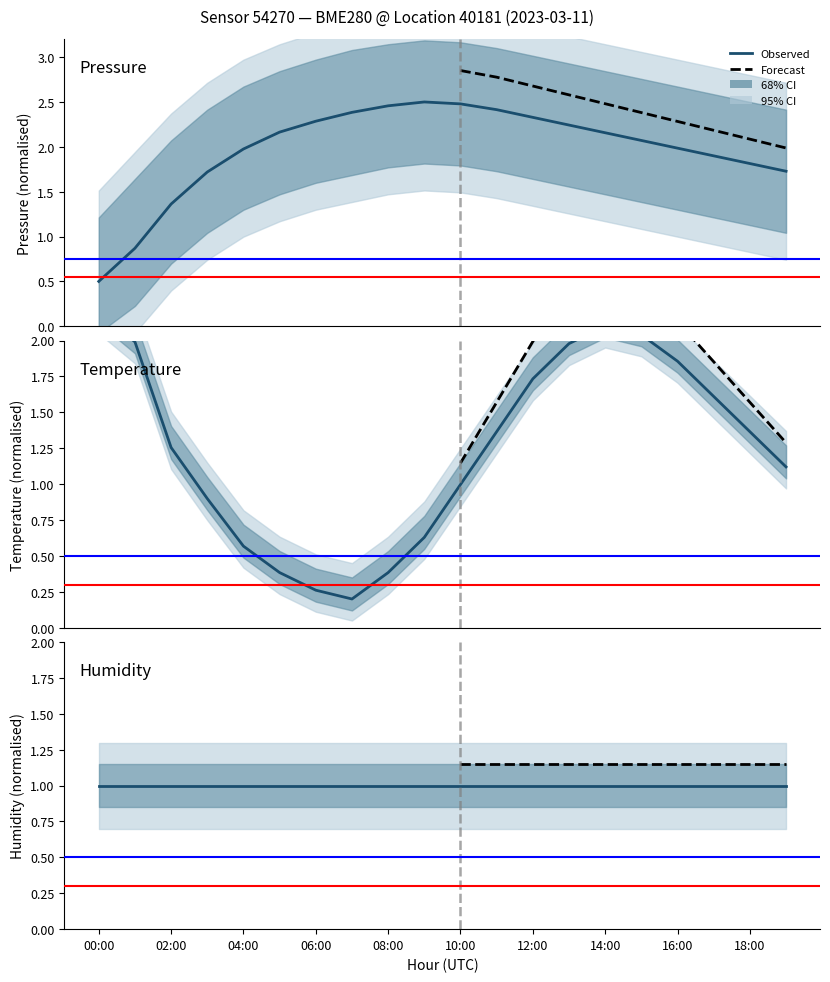

The pressure series shows 1.0 at 05:00. True or false?

False